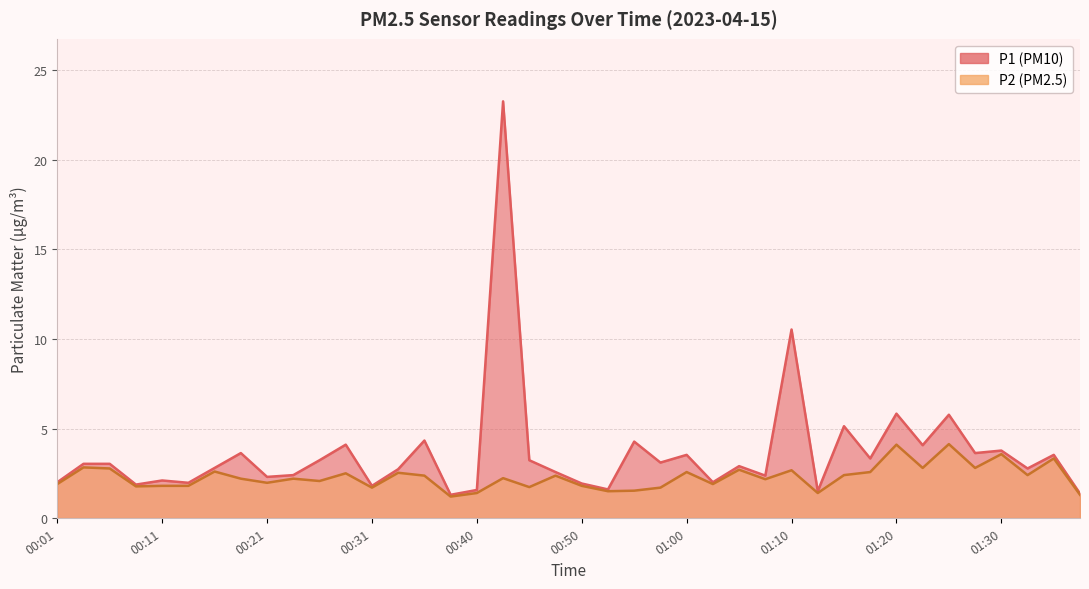

Where does the P2 series first go above 2?

00:04